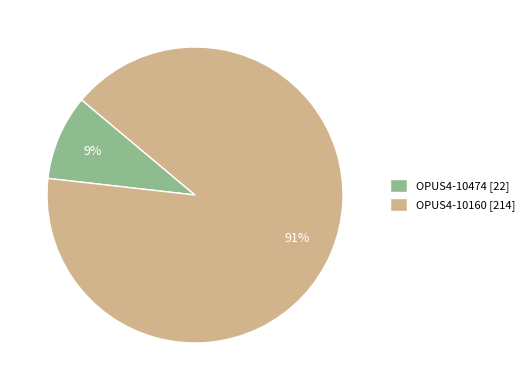

Count the number of slices in the pie.

2